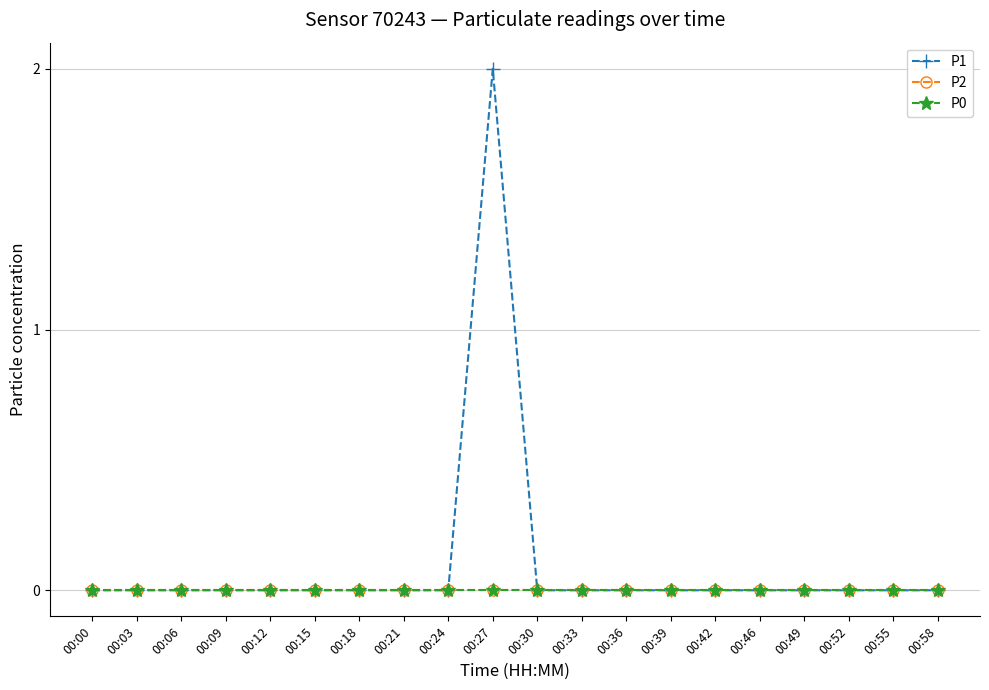

Reading right to left, extract all data points from this chart.

P1: 00:58=0	00:55=0	00:52=0	00:49=0	00:46=0	00:42=0	00:39=0	00:36=0	00:33=0	00:30=0	00:27=2	00:24=0	00:21=0	00:18=0	00:15=0	00:12=0	00:09=0	00:06=0	00:03=0	00:00=0
P2: 00:58=0	00:55=0	00:52=0	00:49=0	00:46=0	00:42=0	00:39=0	00:36=0	00:33=0	00:30=0	00:27=0	00:24=0	00:21=0	00:18=0	00:15=0	00:12=0	00:09=0	00:06=0	00:03=0	00:00=0
P0: 00:58=0	00:55=0	00:52=0	00:49=0	00:46=0	00:42=0	00:39=0	00:36=0	00:33=0	00:30=0	00:27=0	00:24=0	00:21=0	00:18=0	00:15=0	00:12=0	00:09=0	00:06=0	00:03=0	00:00=0